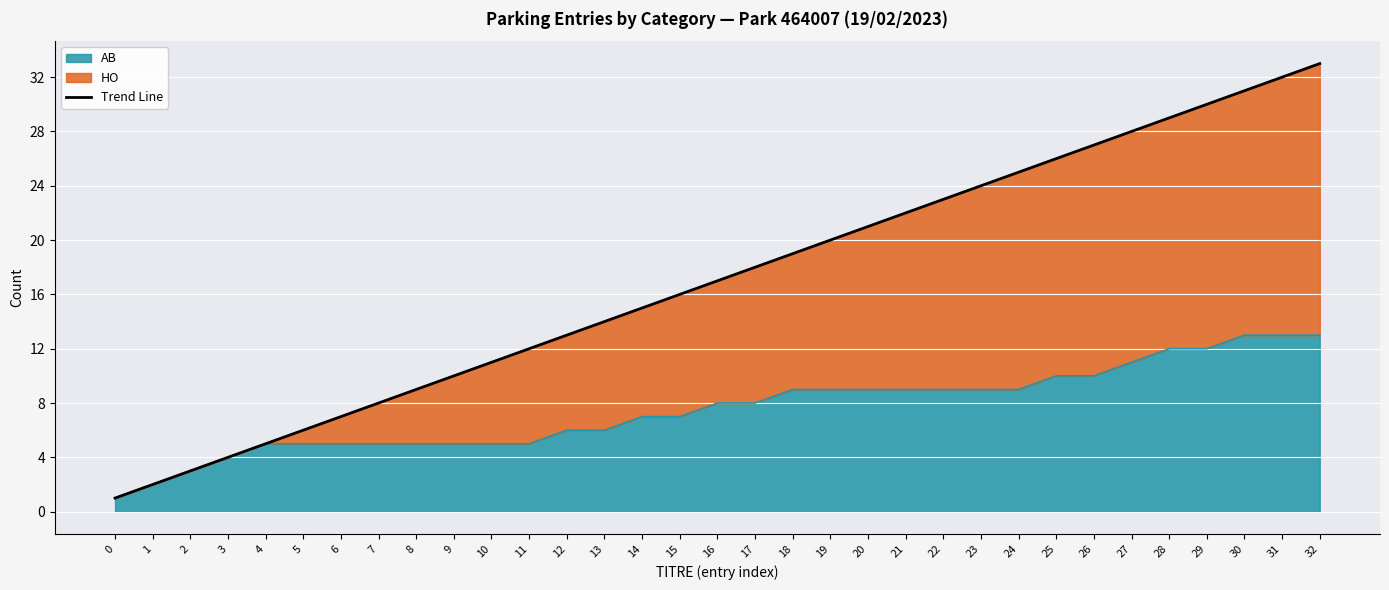

Between 15 and 4, which is larger?

15